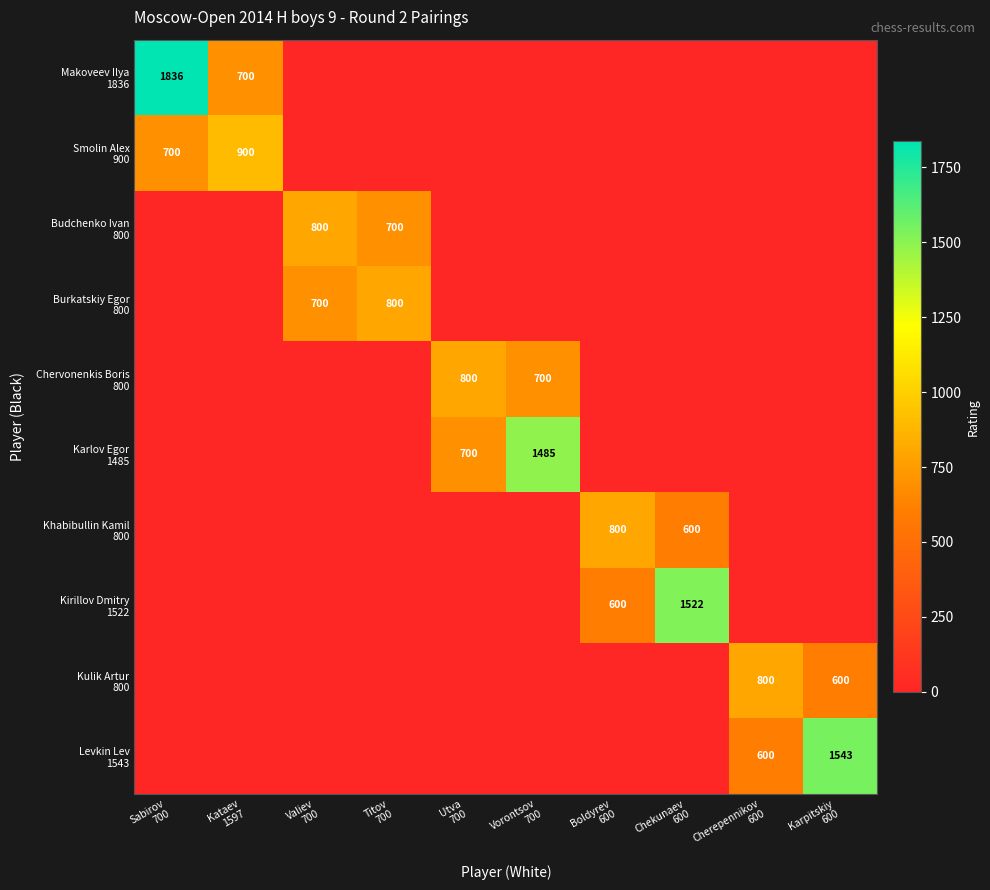

What is the greatest value displayed?

1836